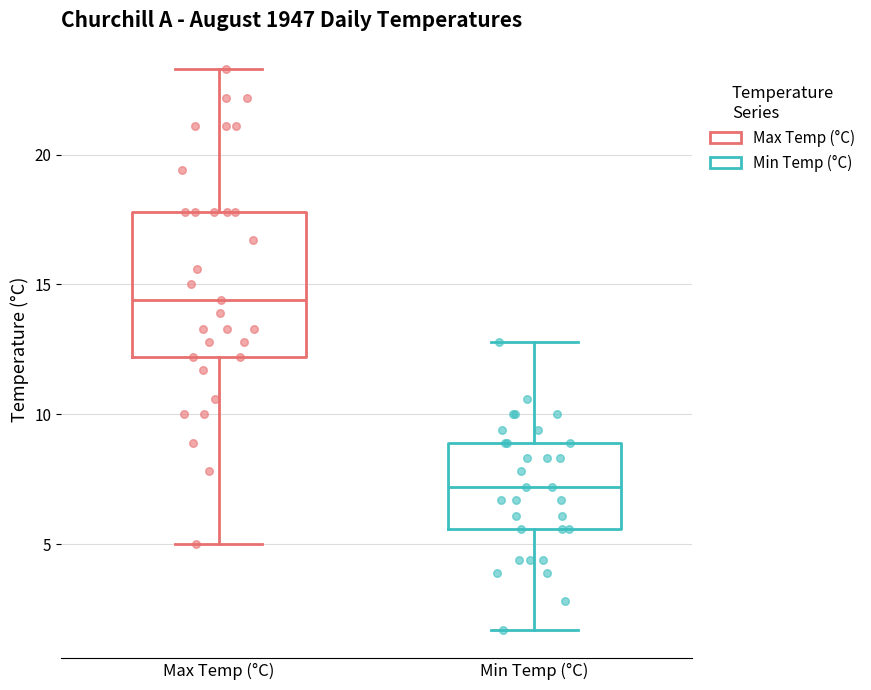

Which box has the highest median line?

Max Temp (°C)